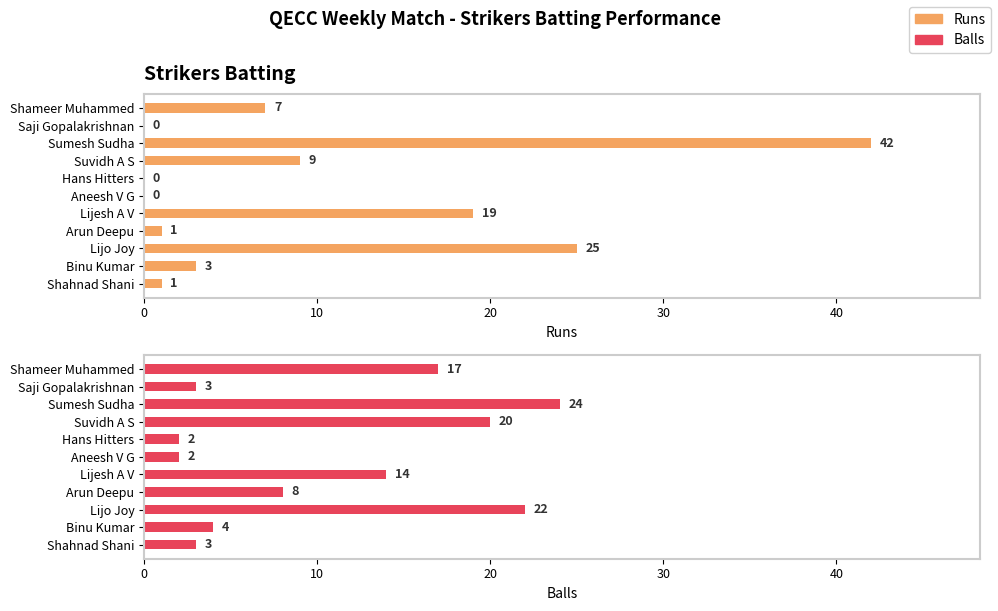

Between Sumesh Sudha and Aneesh V G, which series saw the biggest shift?

Runs